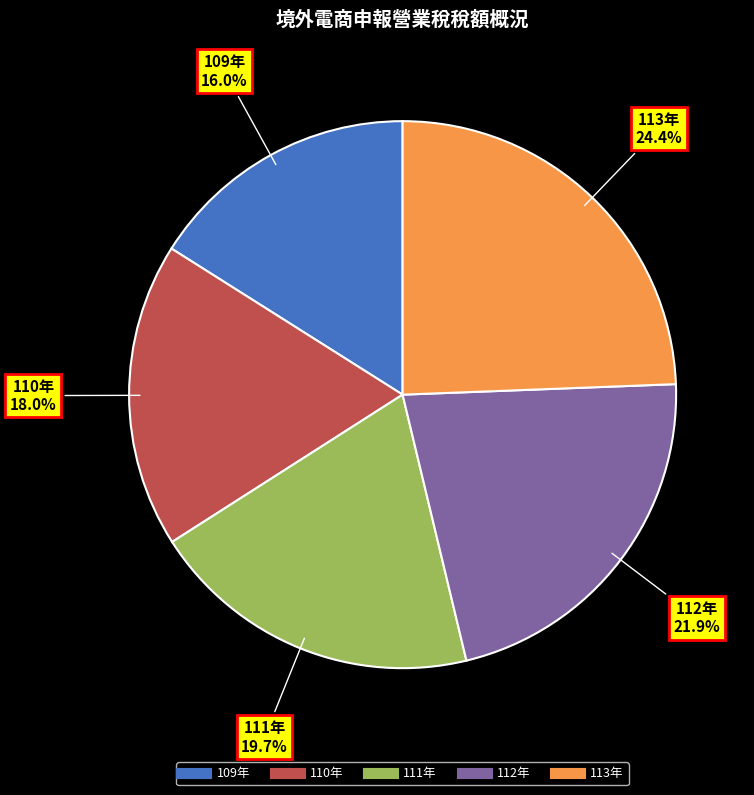

To the nearest percent, what percentage of the pie is 111年?

20%